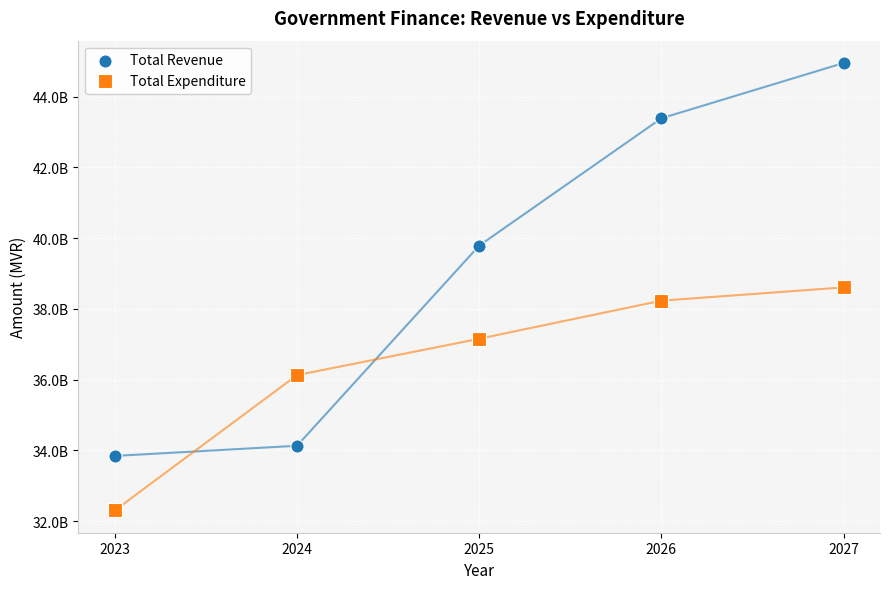

Which series contains the highest Y value?

Total Revenue